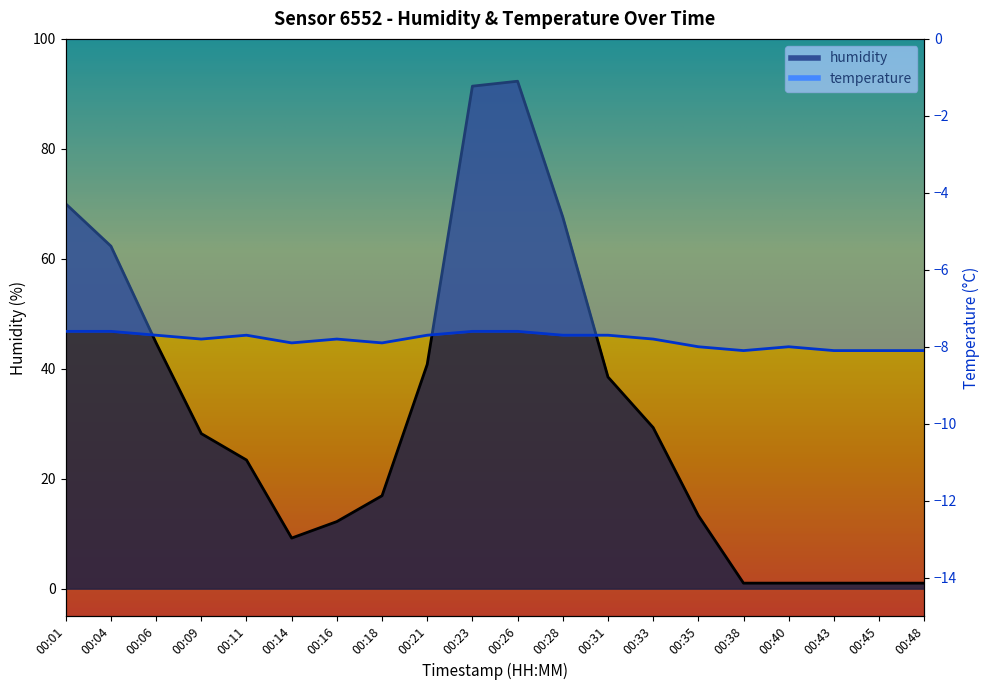

The value at 00:01 is 120.3. True or false?

False